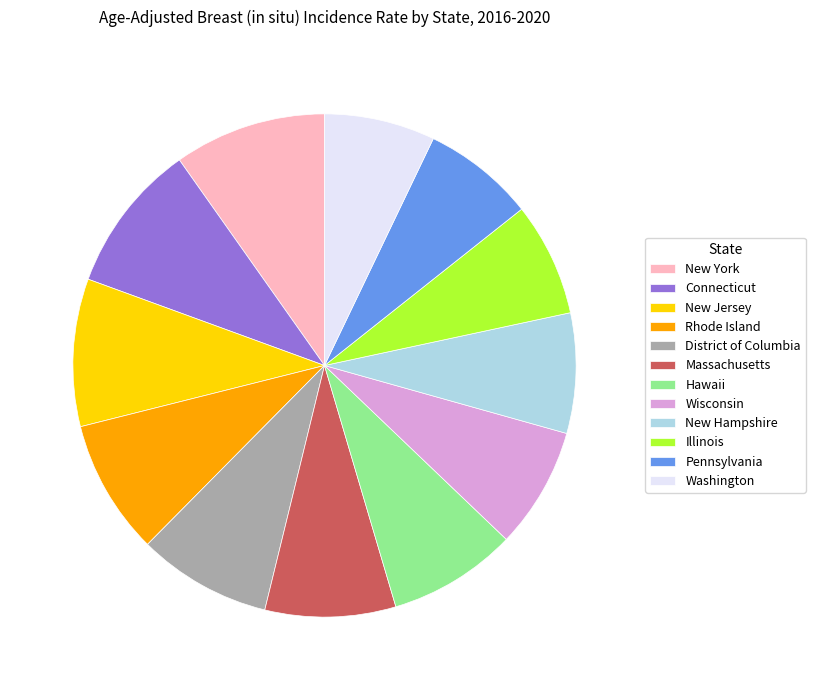

Do New Hampshire and New Jersey together represent more than half of the pie?

No